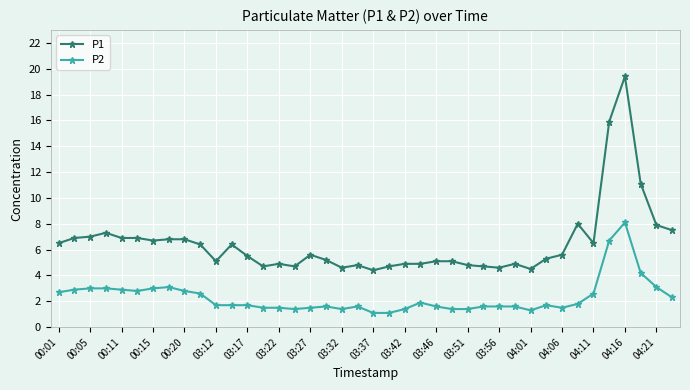

What is the value of the P2 point at the 26th from the left?

1.4